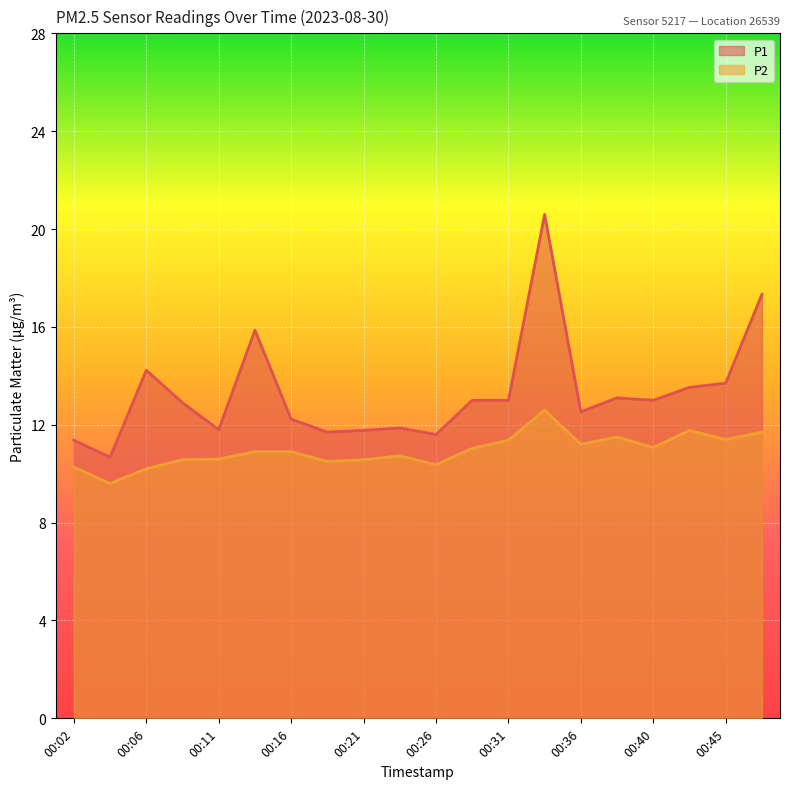

True or false: P1 and P2 intersect in this chart.

False